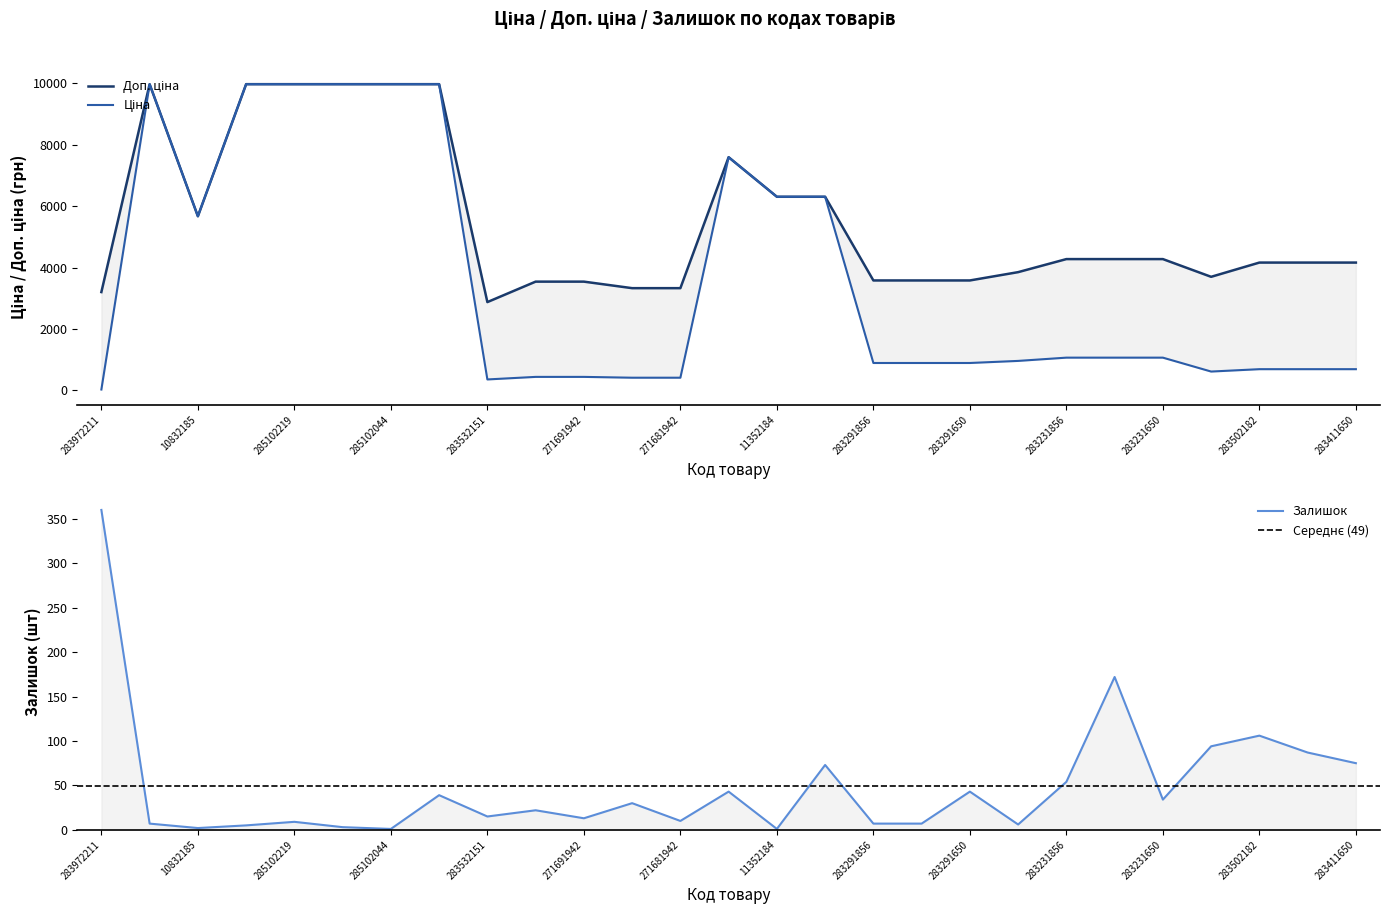

List the series in order of their peak value, lowest first.

Залишок, Ціна, Доп. ціна